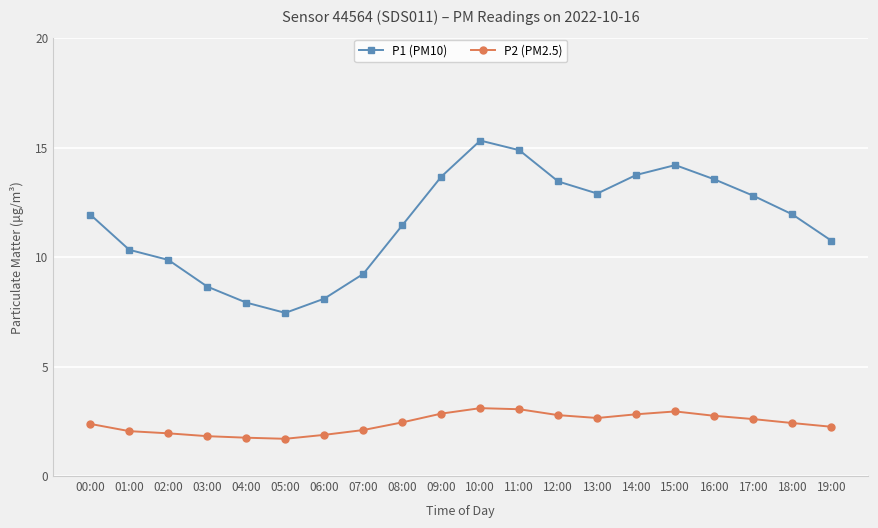

The P2 (PM2.5) series shows 0.5 at 18:00. True or false?

False